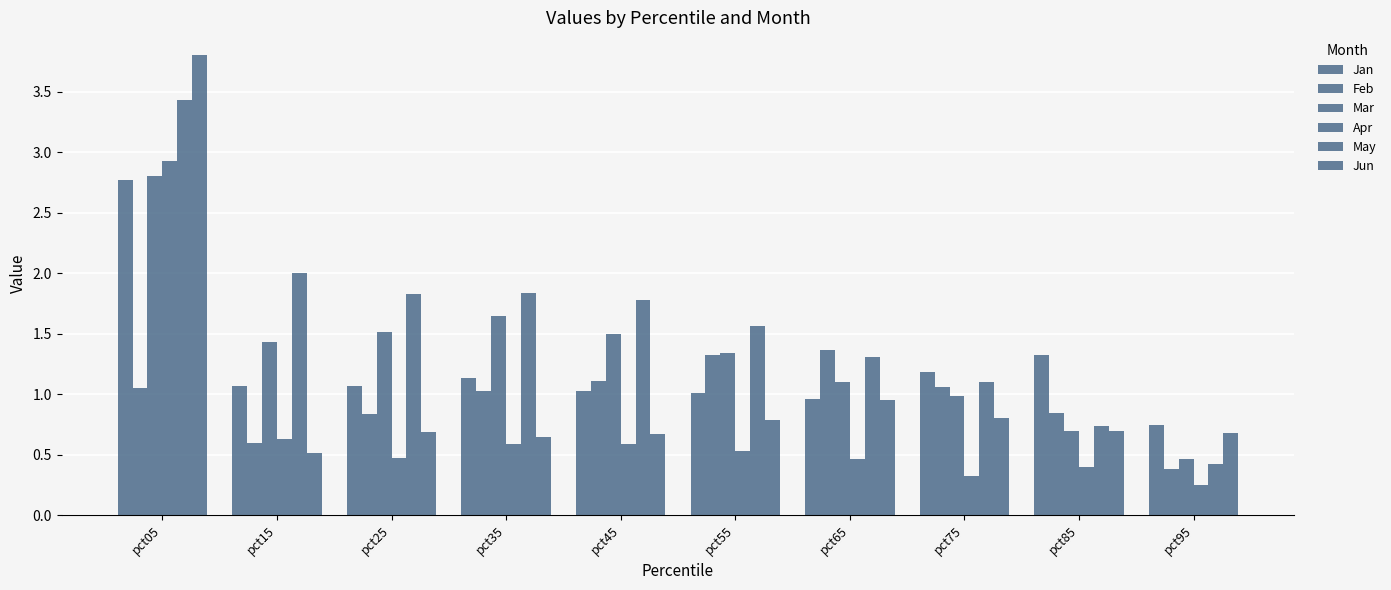

What is the sum of the Mar values at pct55 and pct25?

2.9